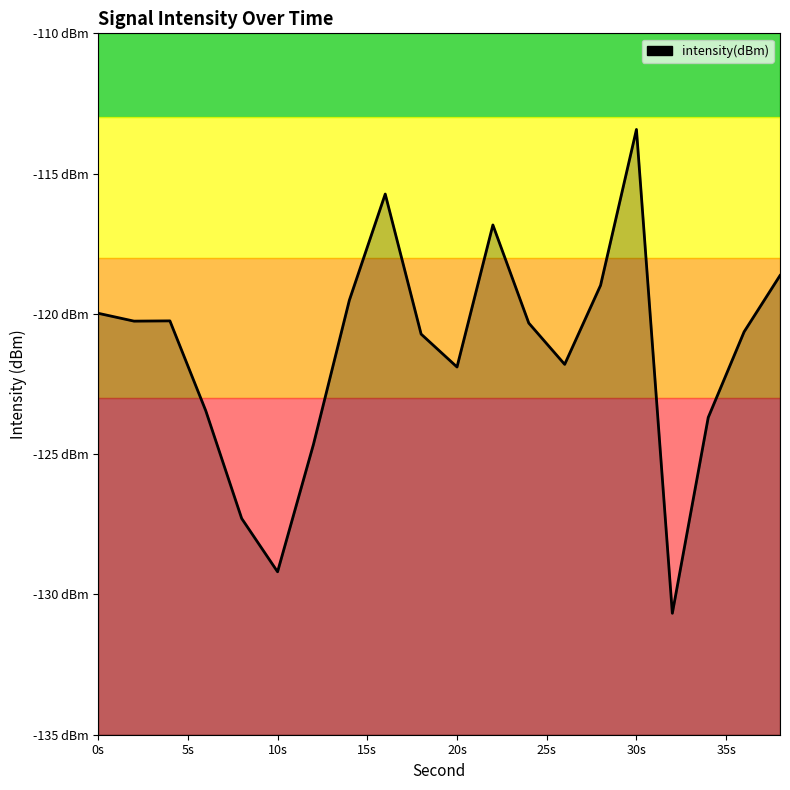

Does the chart have visible grid lines?

No